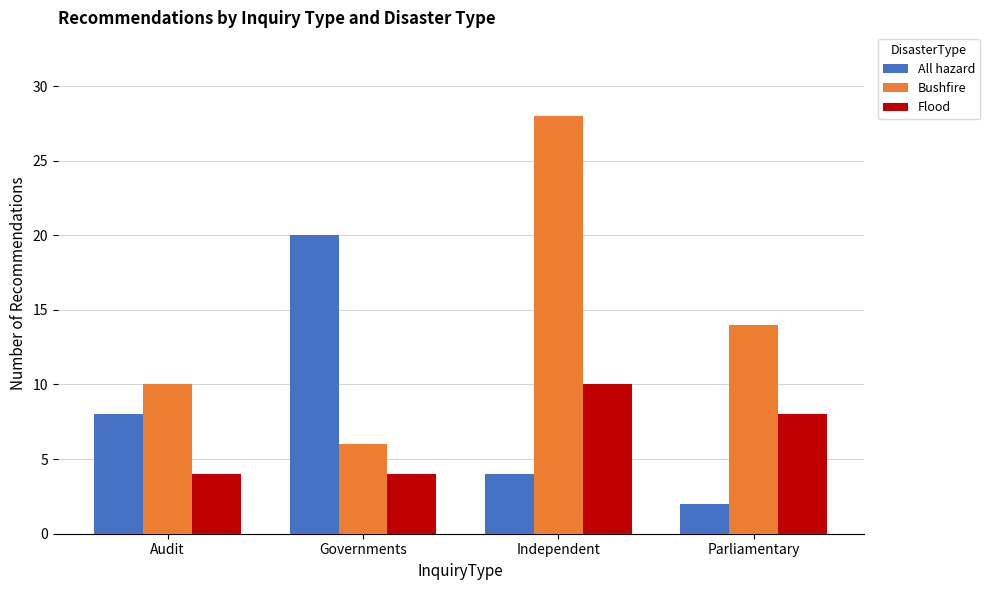

Reading left to right, list all the values displayed in this chart.

All hazard: 8	20	4	2
Bushfire: 10	6	28	14
Flood: 4	4	10	8